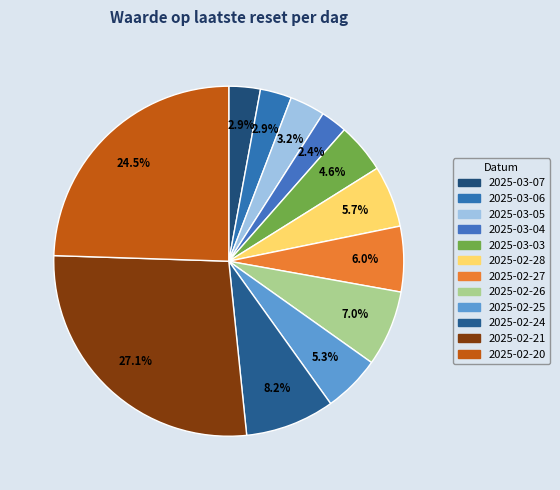

To the nearest percent, what is the average slice percentage?

8%